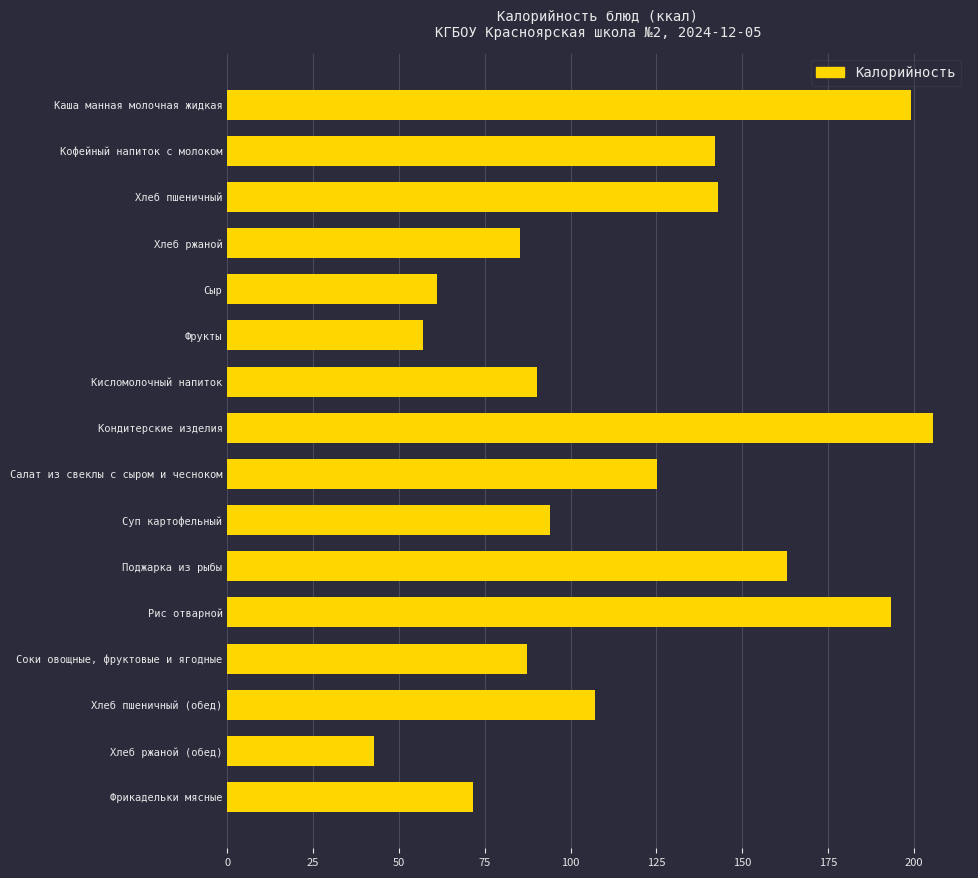

What is the sum of all values?

1867.9